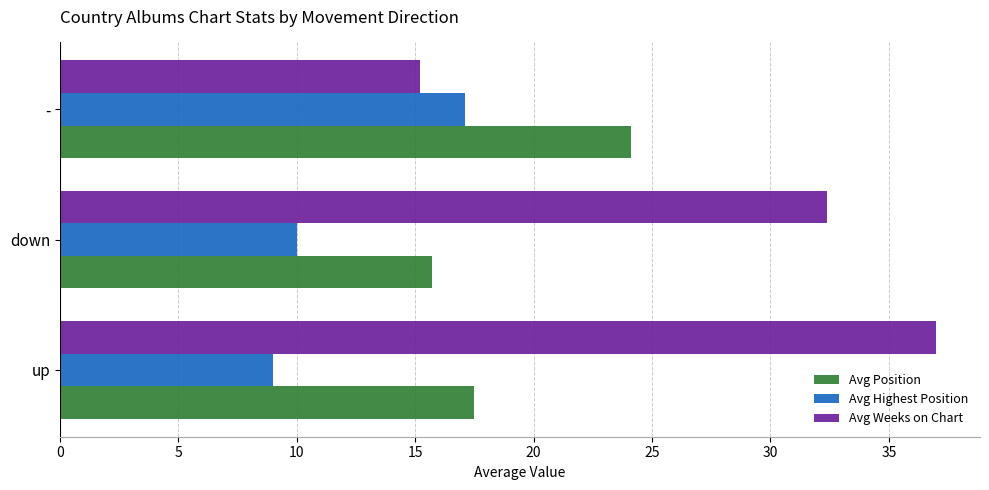

How many series are shown in this chart?

3